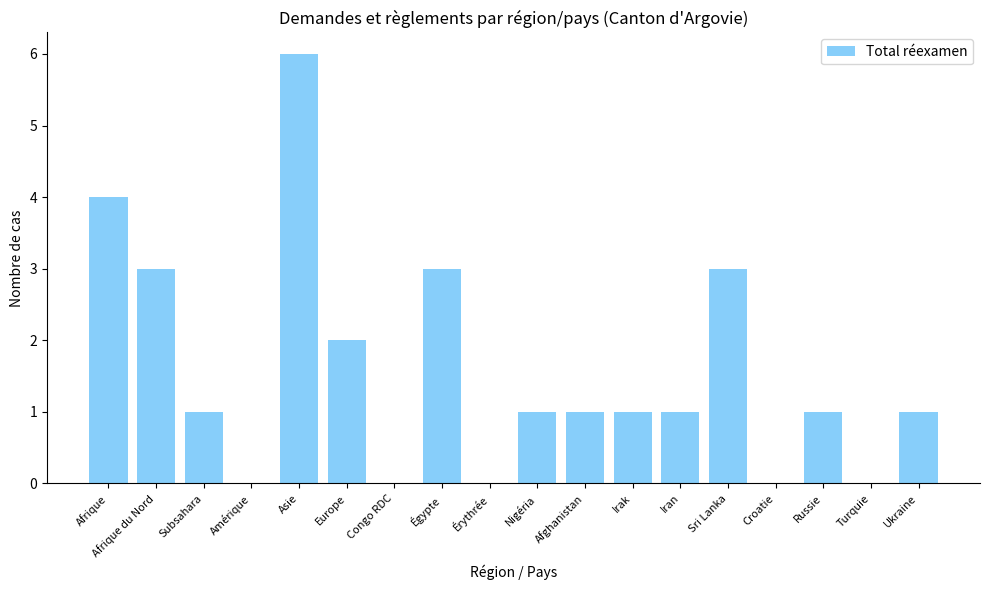

Is it true that the value at Congo RDC is 4?

False